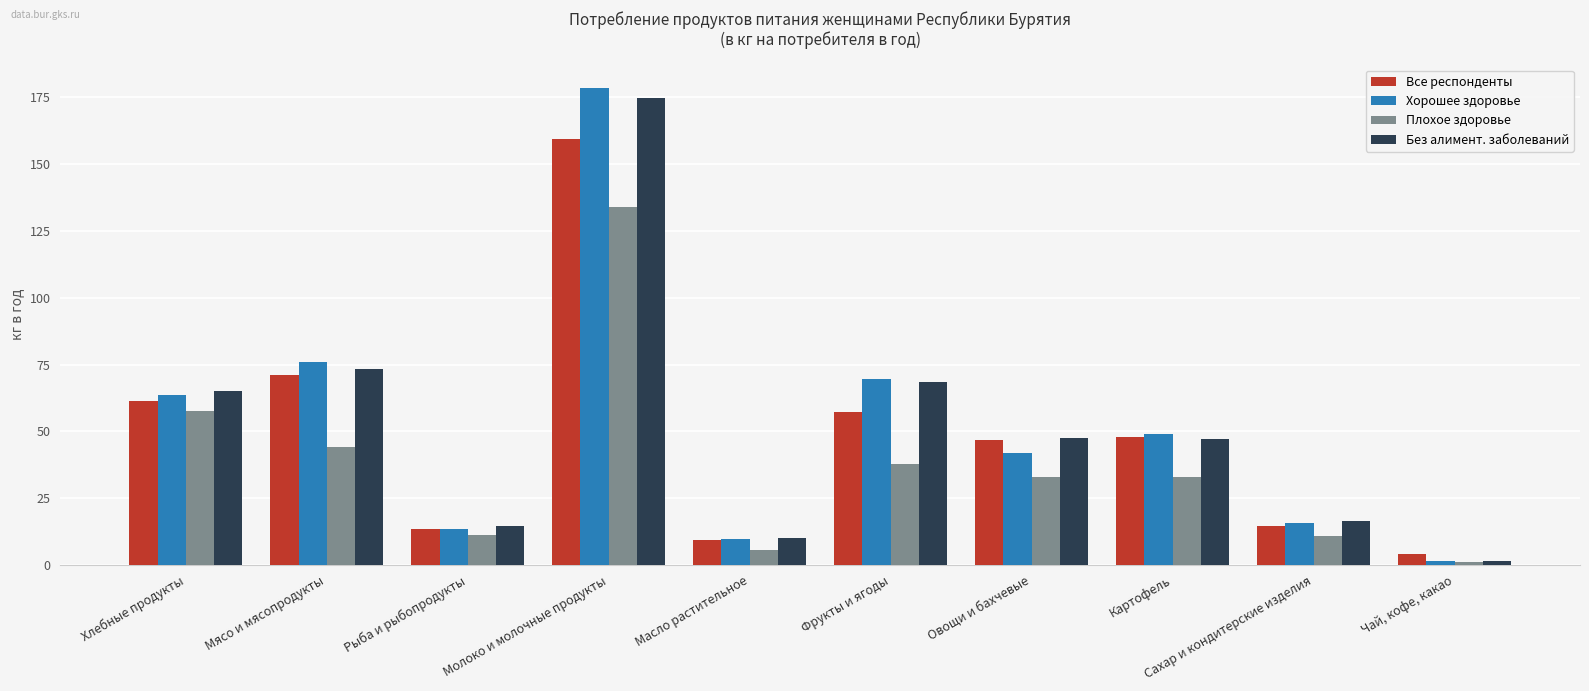

What is the difference between the maximum and minimum values in the Плохое здоровье series?

132.9